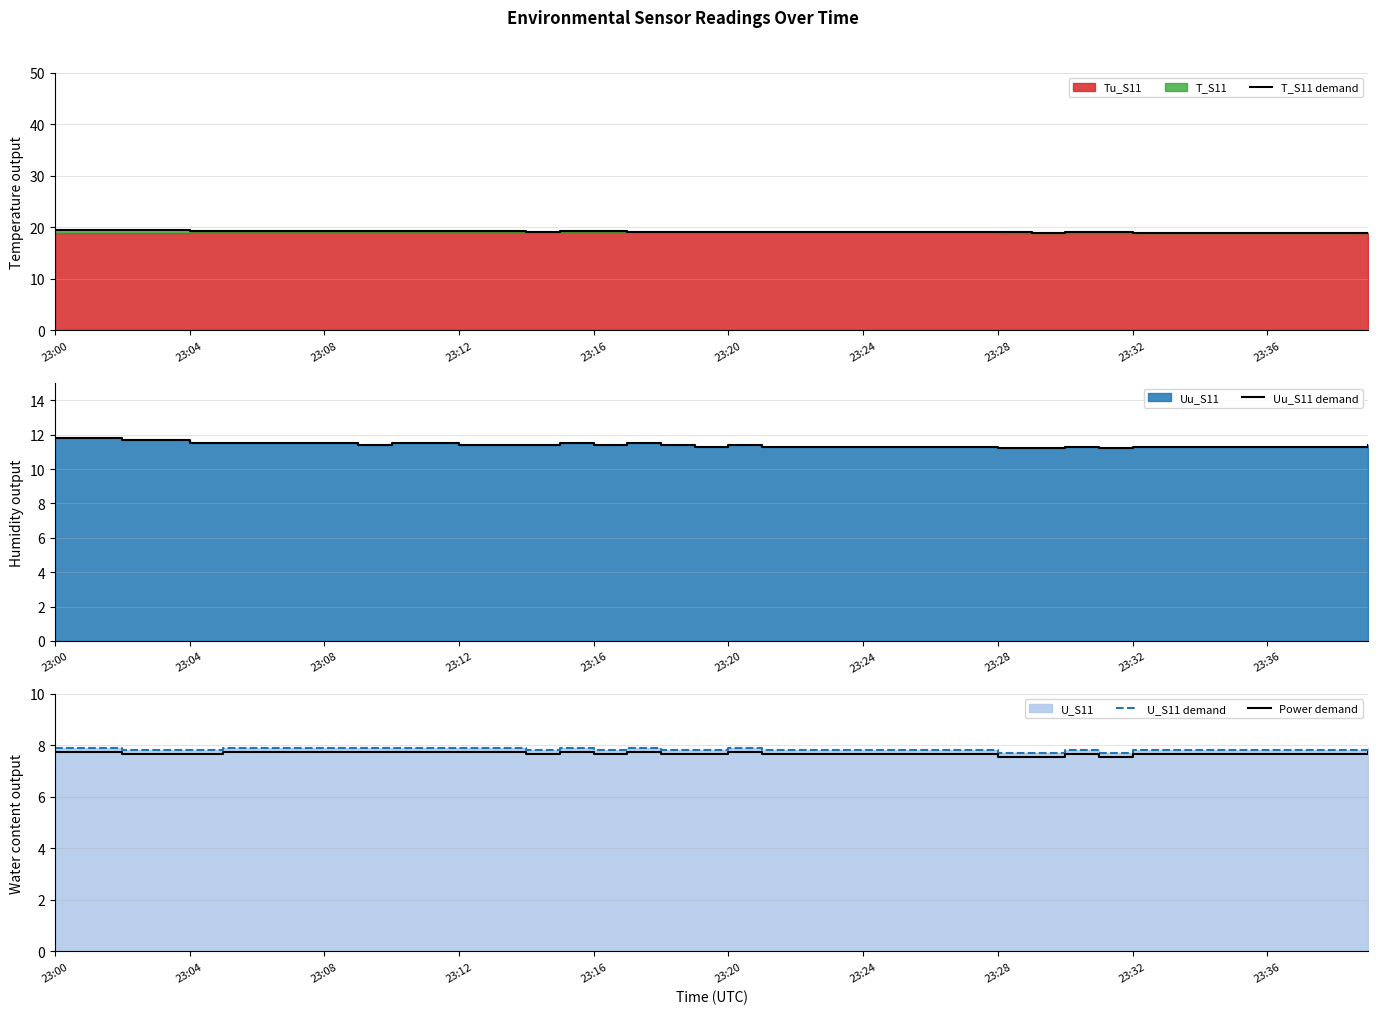

What is the lowest value of the Power demand series?

7.5